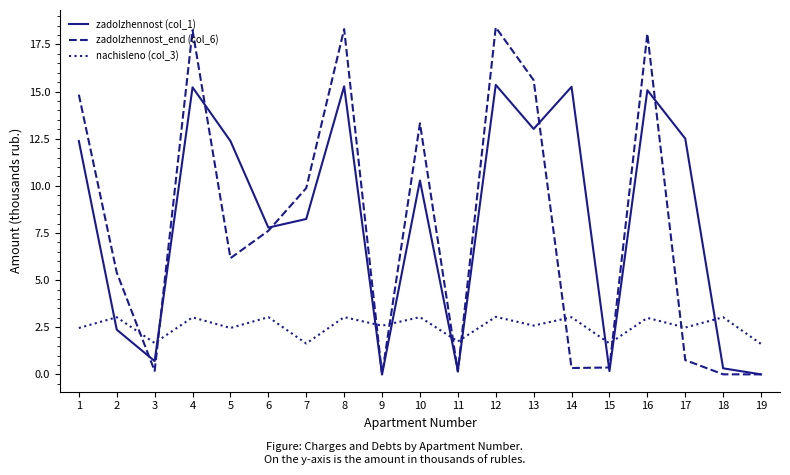

True or false: zadolzhennost (col_1) and nachisleno (col_3) cross at least once.

True